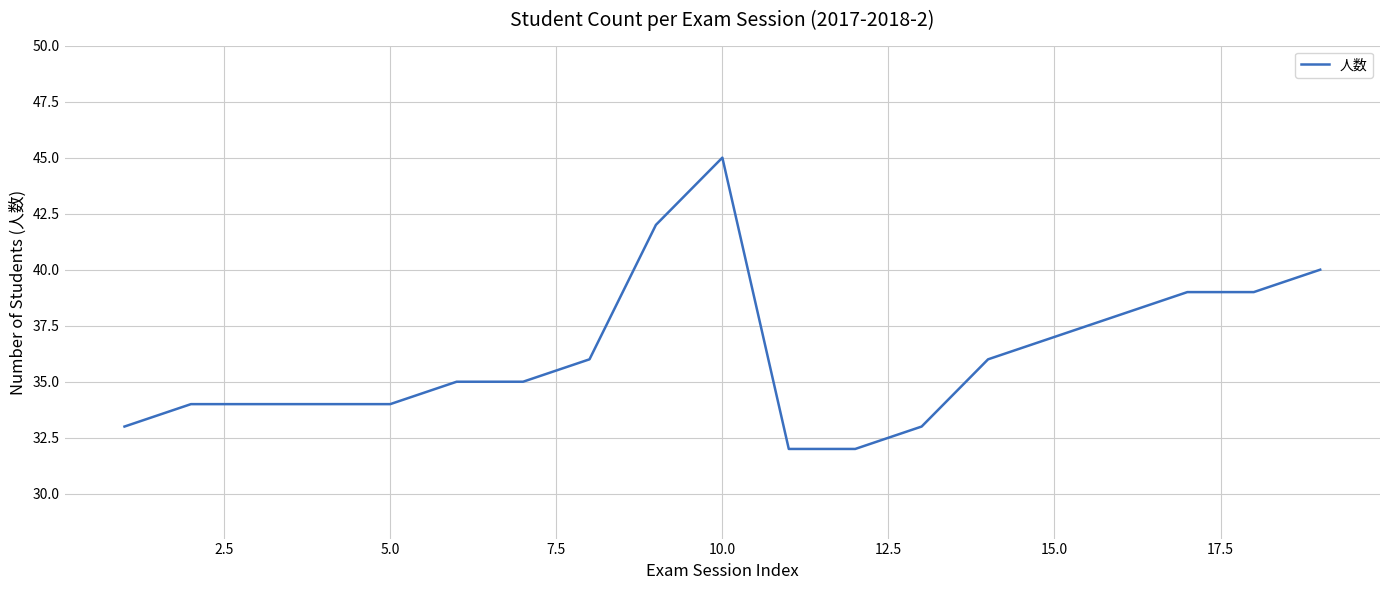

What is the greatest value displayed?

45